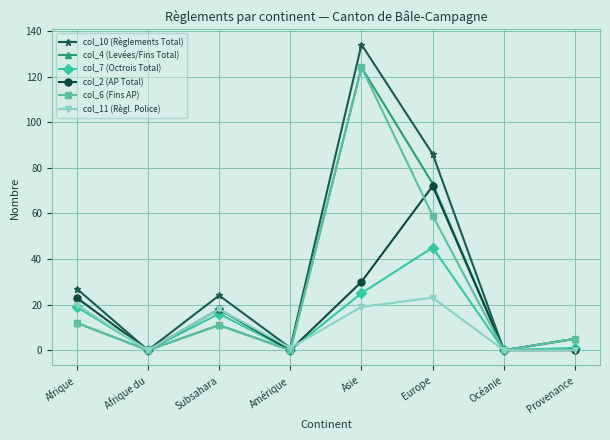

What is the difference between the maximum and minimum values in the col_6 (Fins AP) series?

124